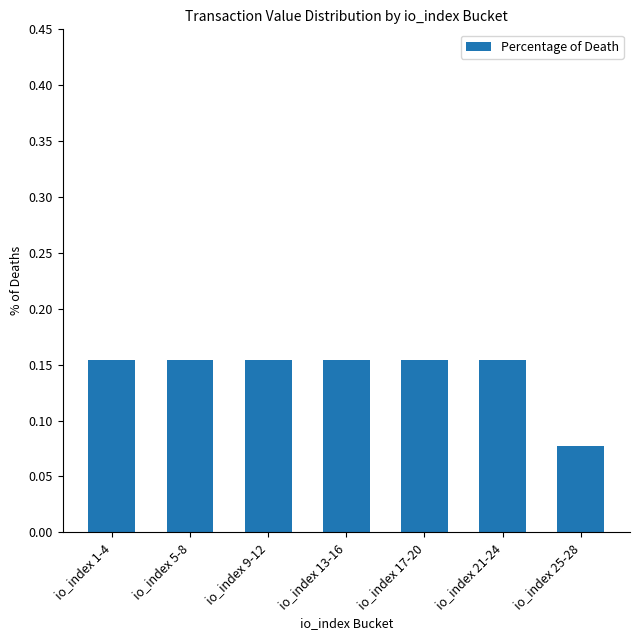

The value at io_index 5-8 is 0.1. True or false?

False